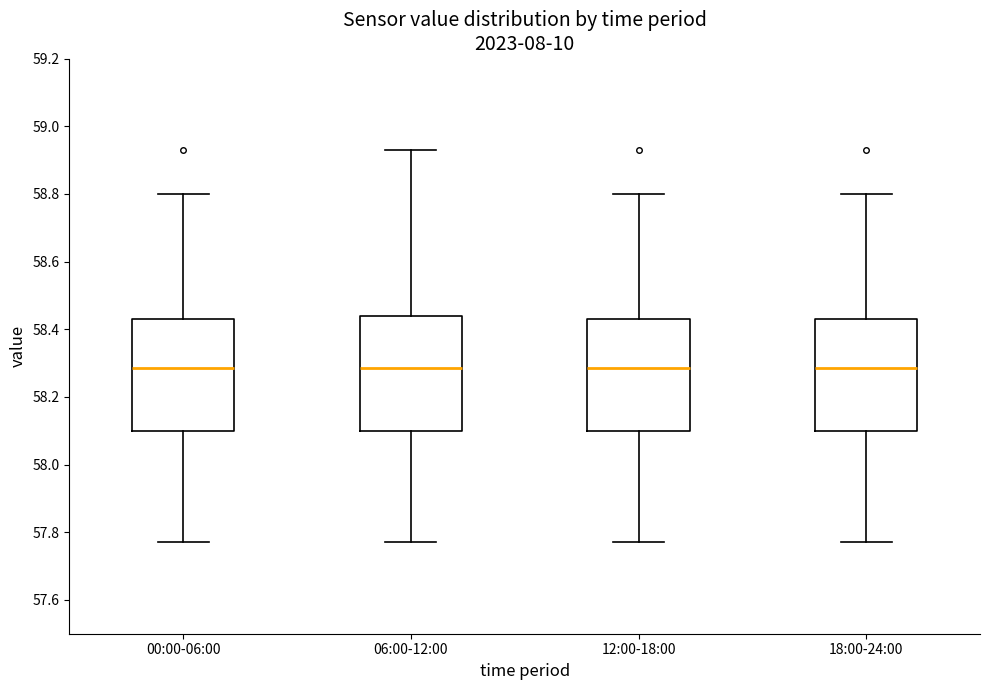

Where is the lower edge of the box for 18:00-24:00 on the y-axis? The values are not printed on the chart, so give them approximately, as read against the axis.

58.10